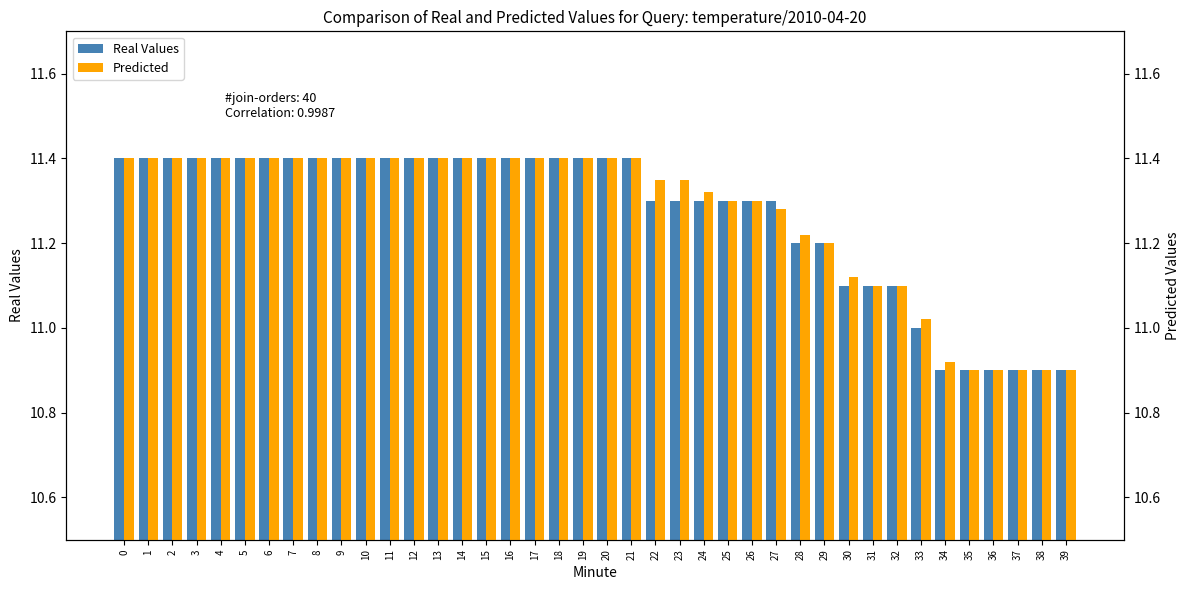

Rank the series by their average value, from lowest to highest.

Real Values, Predicted